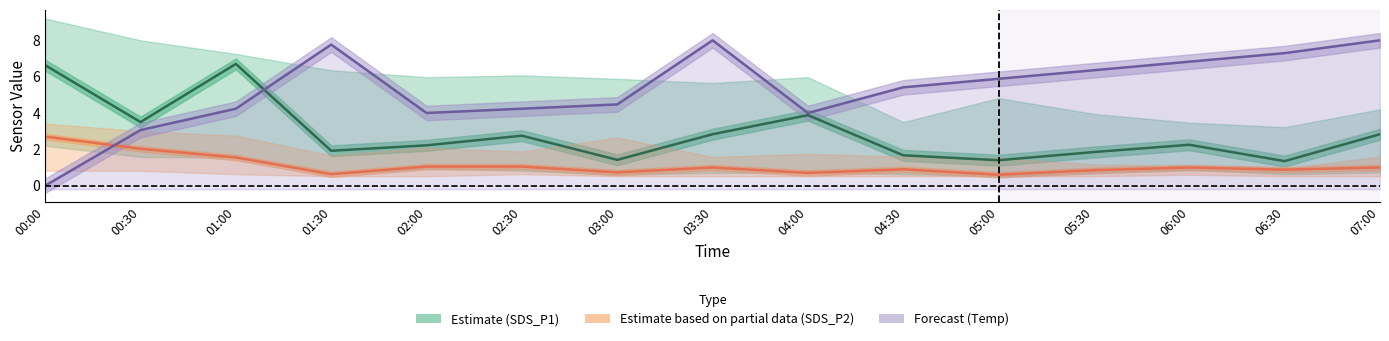

At which label is SDS_P1 closest to 4?

04:00